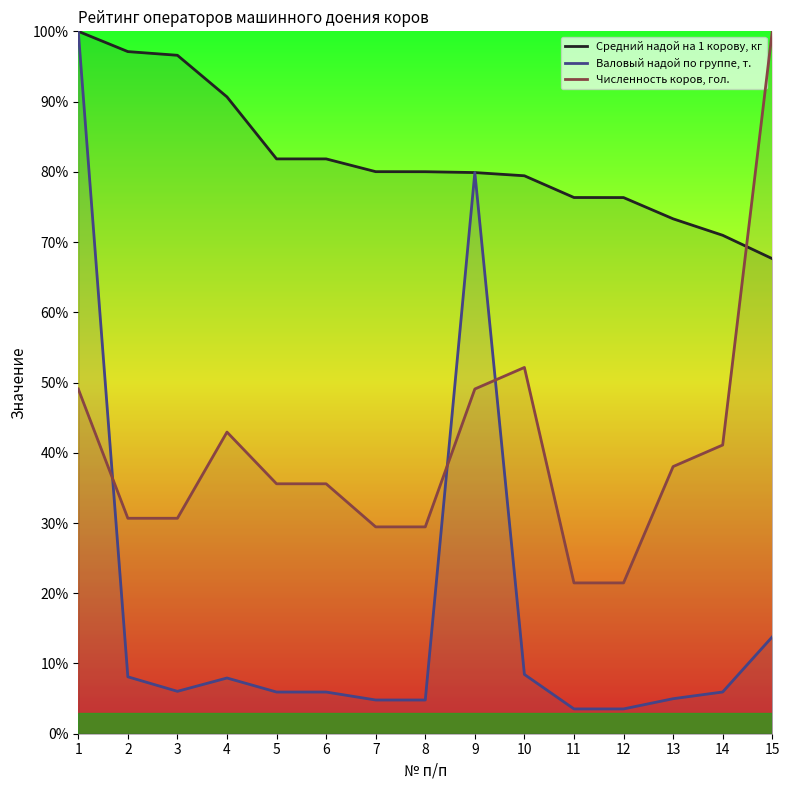

Does the chart have visible grid lines?

No